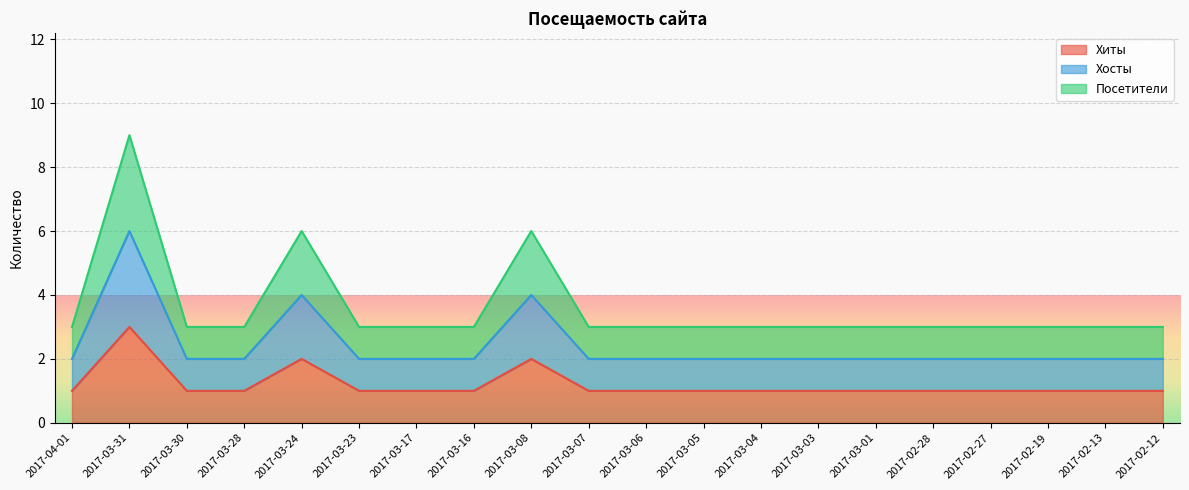

What position from the right is 2017-03-23?

15